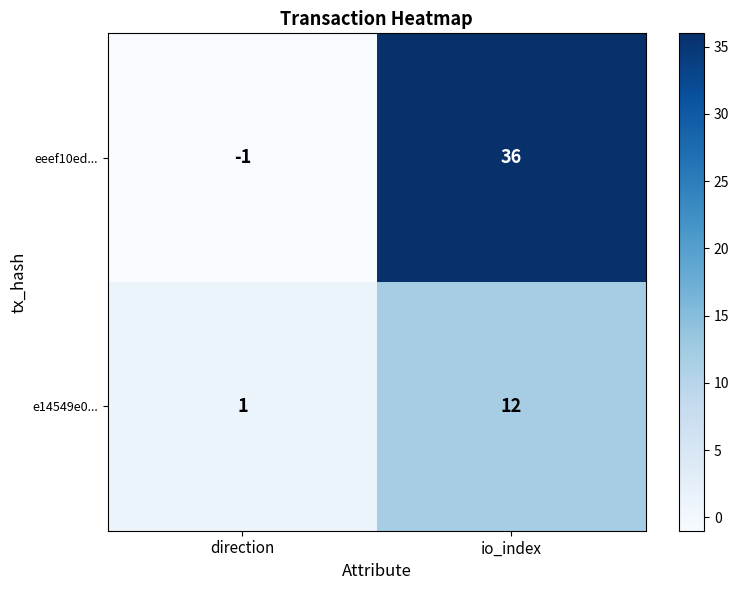

At how many categories does at least one series exceed 31?

1